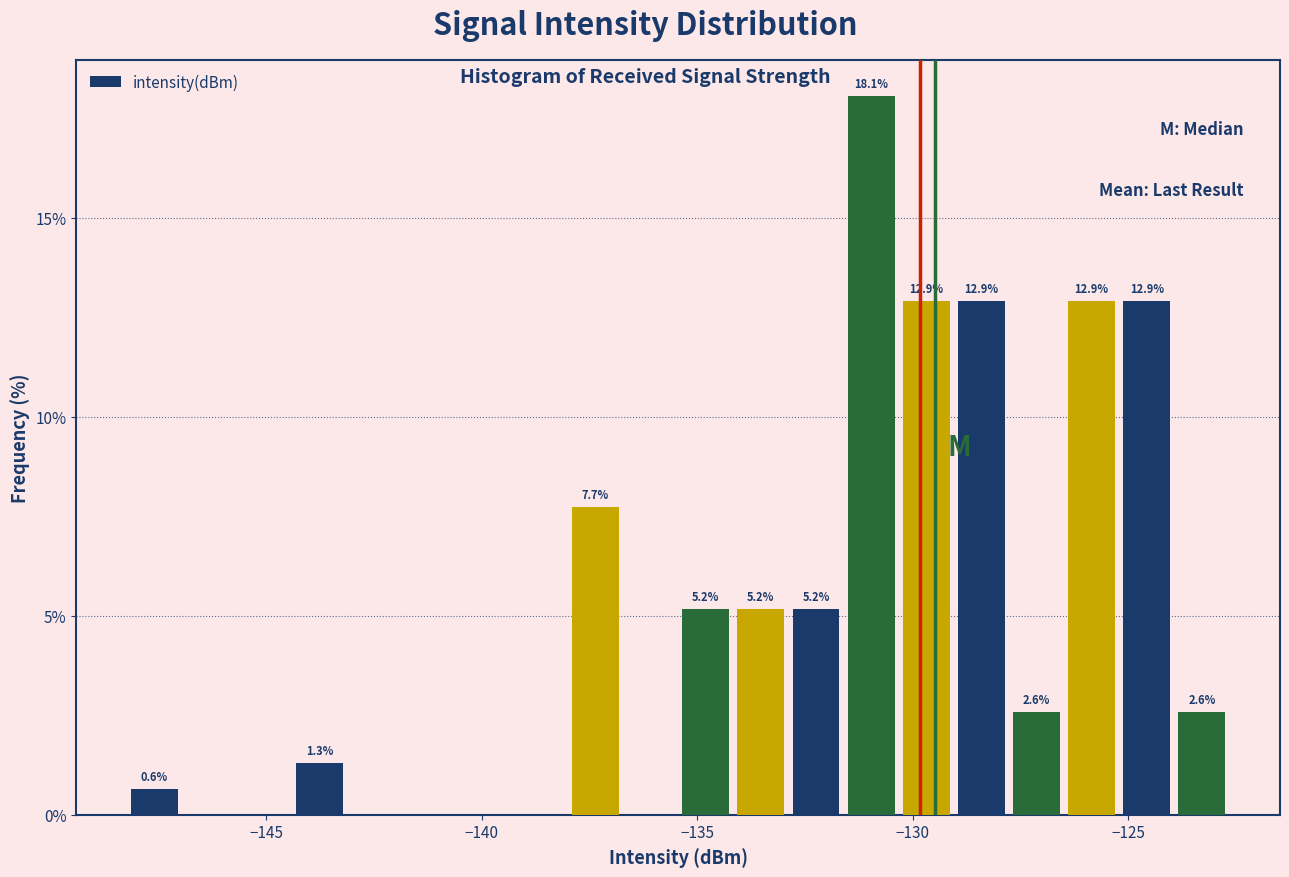

Read against the x-axis, roughly where is the centre of the tallest bar?

-131.0